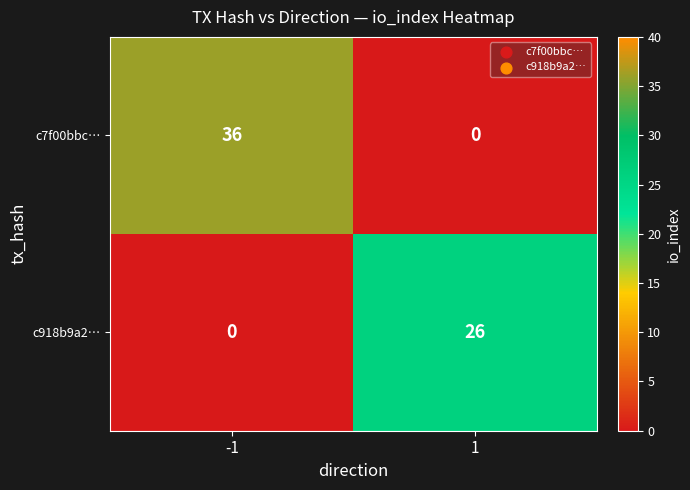

List the series in order of their peak value, highest first.

c7f00bbc…, c918b9a2…